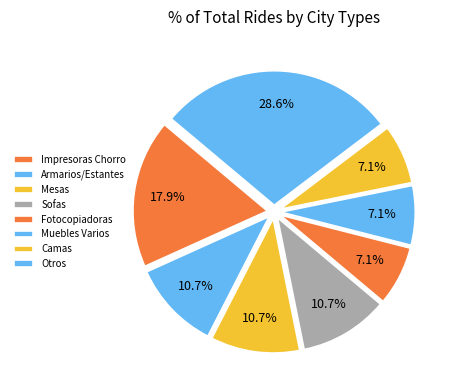

To the nearest percent, what is the average slice percentage?

12%